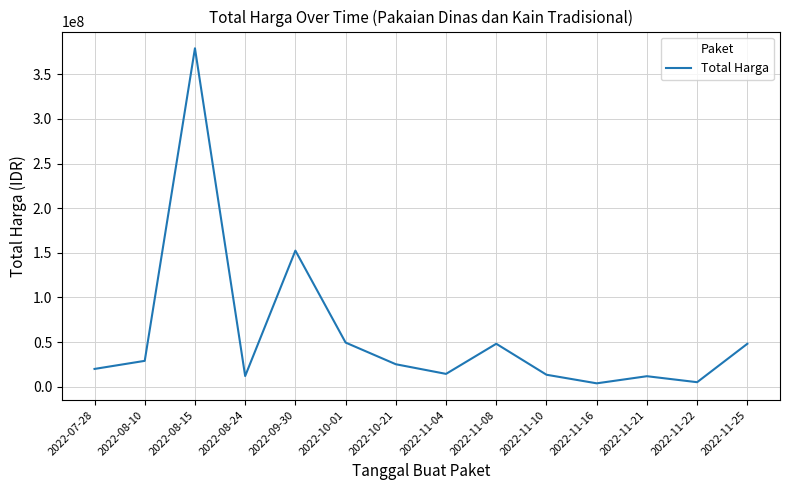

Does the chart have visible grid lines?

Yes